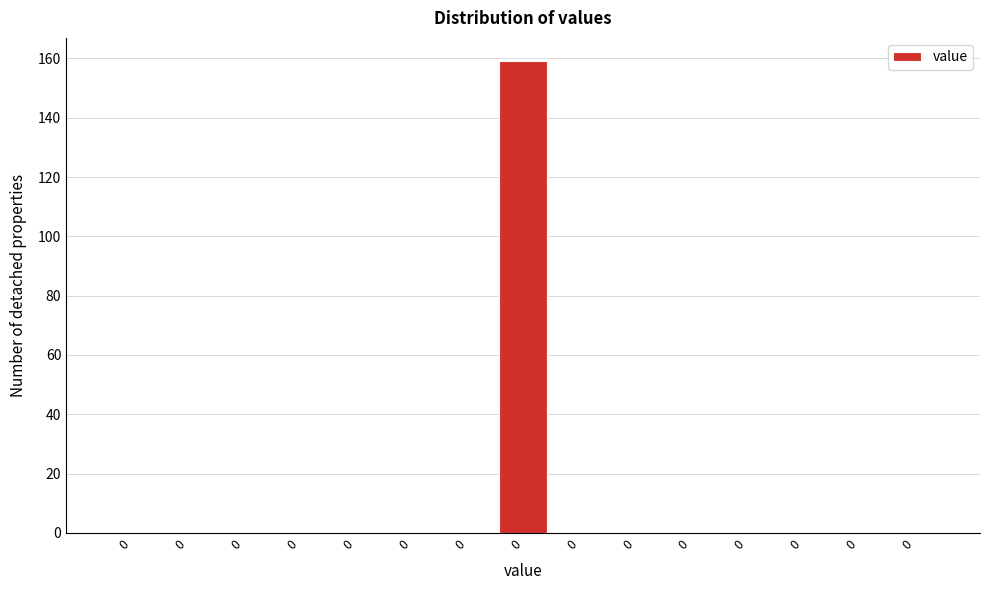

How many data points does each series have?

15